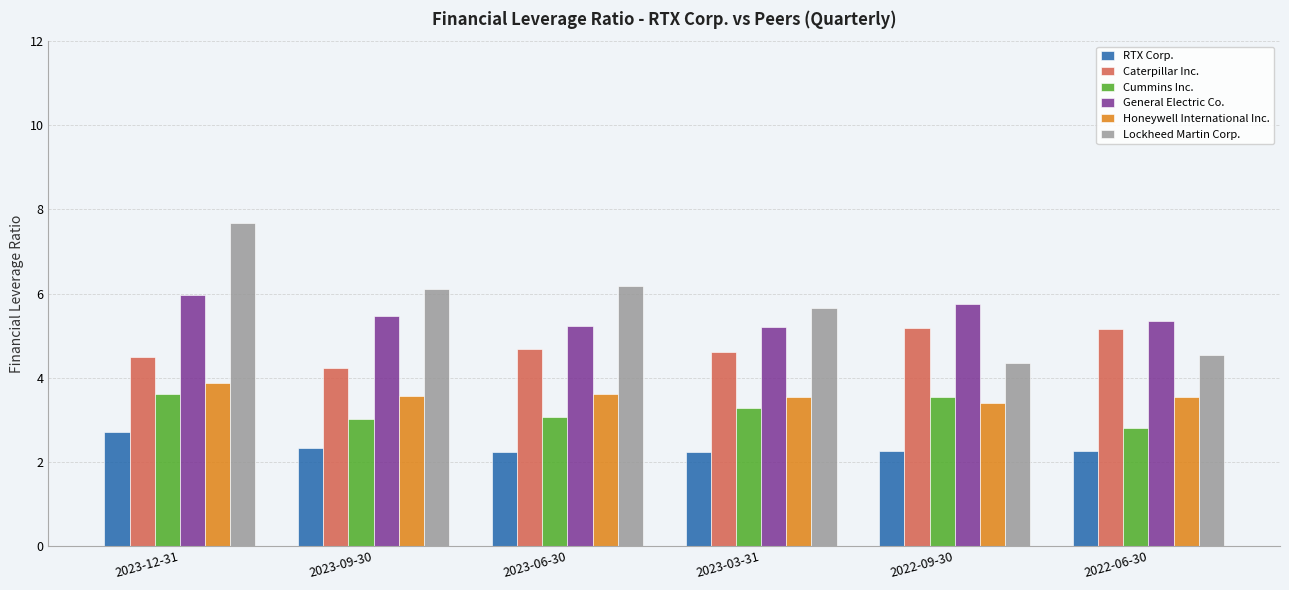

At how many categories does at least one series exceed 5?

6